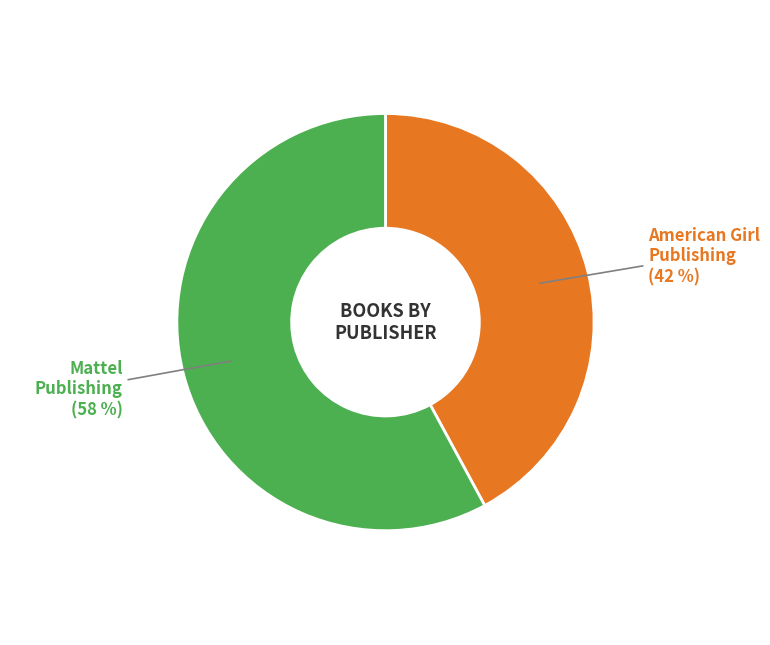

Is there any slice that represents more than half of the pie?

Yes